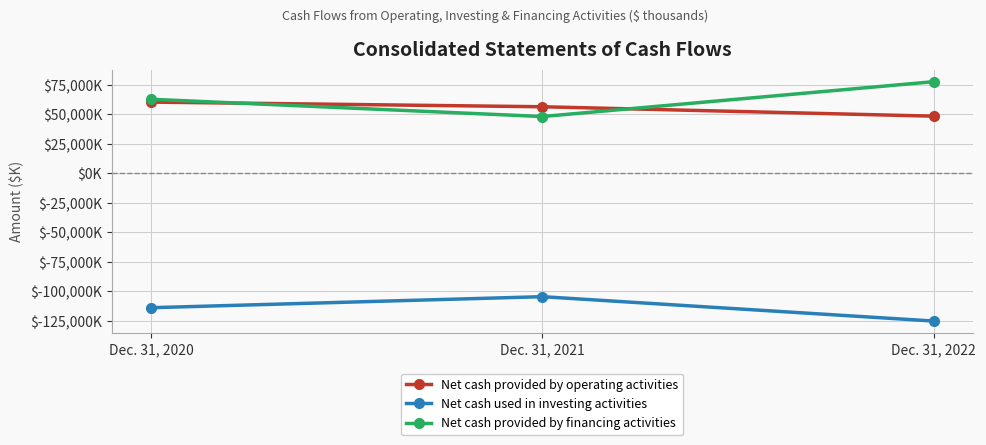

What are all the series names shown in the legend?

Net cash provided by operating activities, Net cash used in investing activities, Net cash provided by financing activities